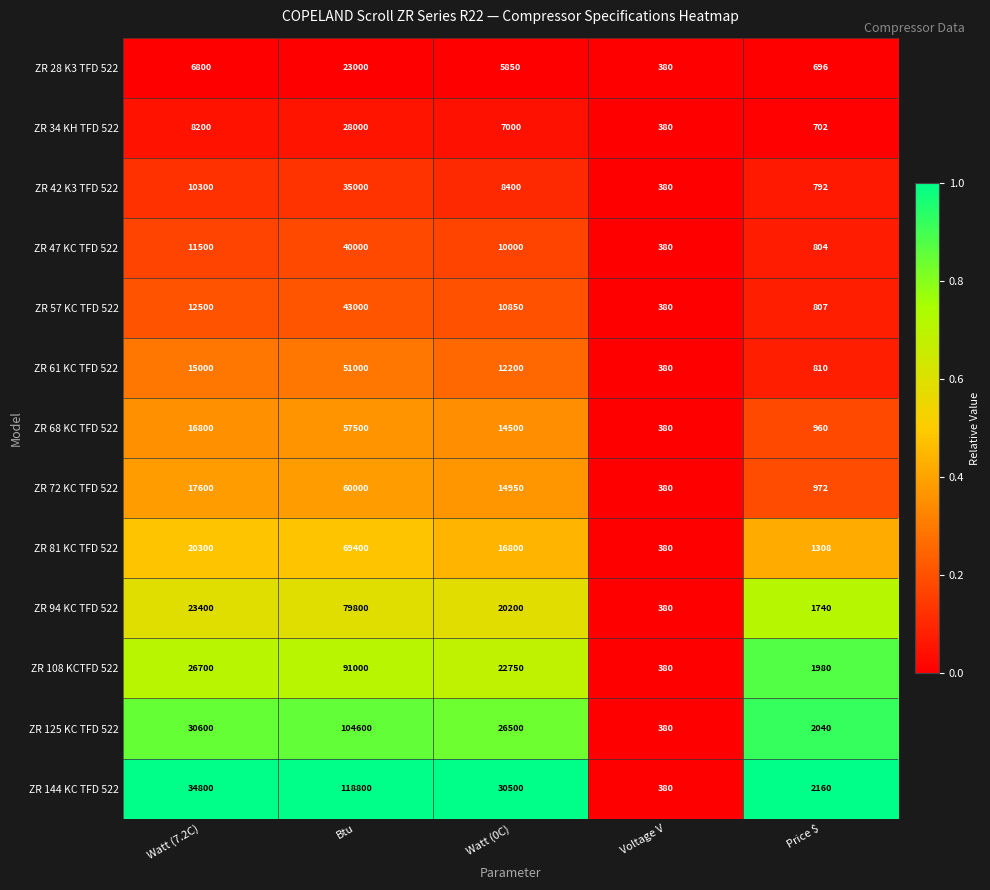

How many categories are shown in the chart?

5